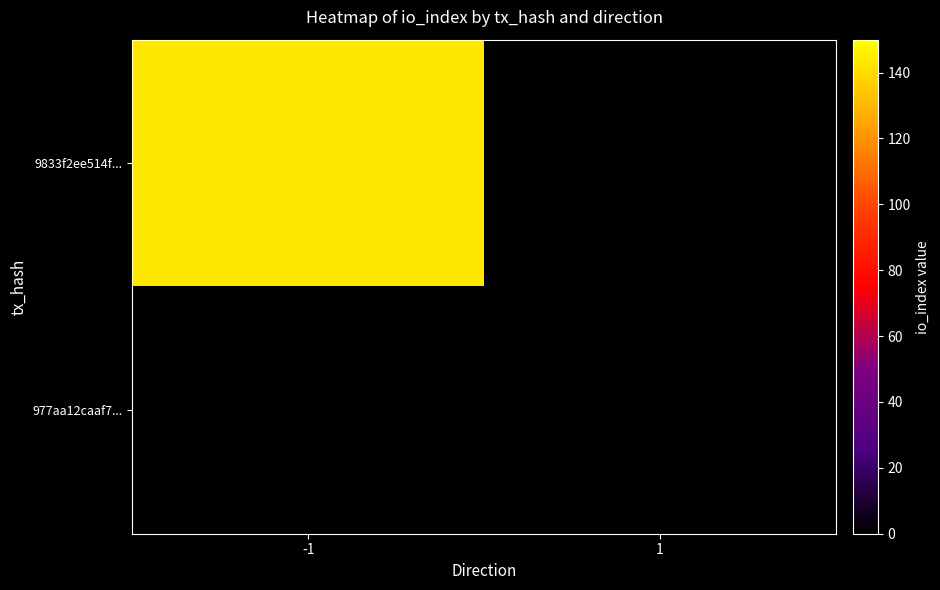

The value of 977aa12caaf7... at 1 is 1.7. True or false?

False